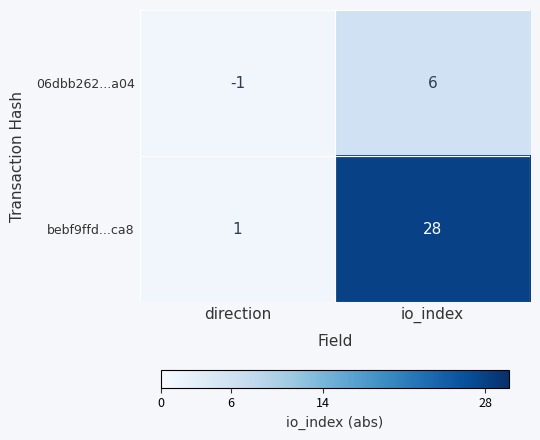

What is the spread (max minus min) of values at io_index?

22